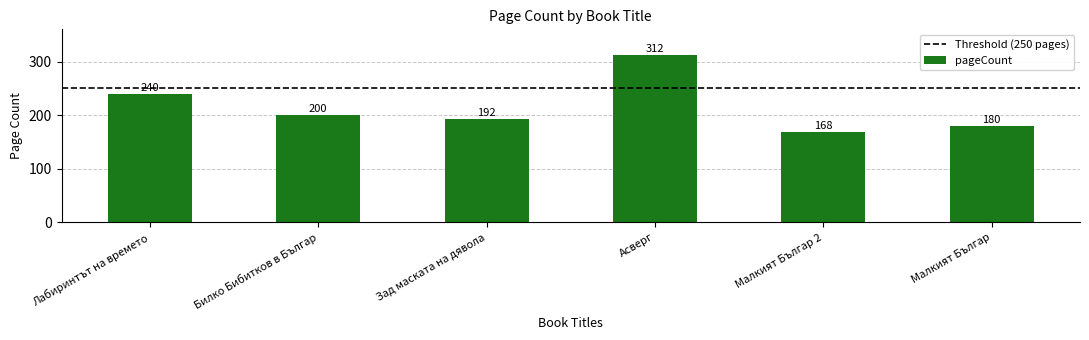

What is the value of the 3rd bar from the left?

192